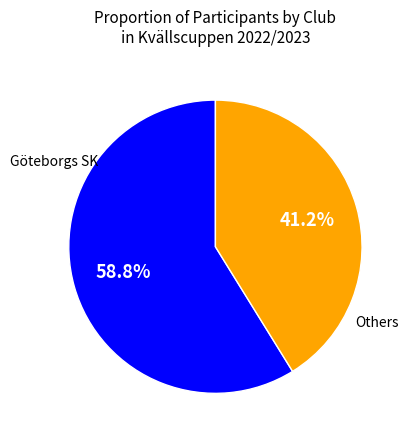

Is there any slice that represents more than half of the pie?

Yes